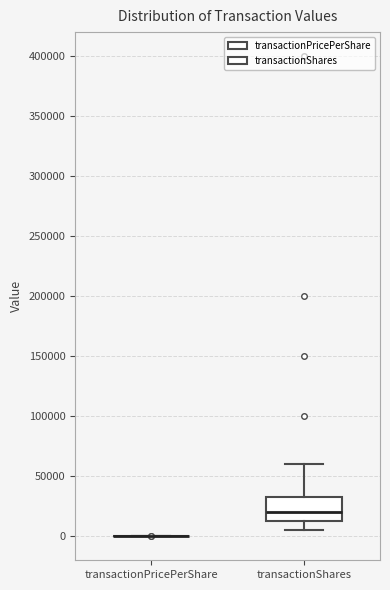

Where does the upper whisker of the box for transactionShares end on the y-axis? The values are not printed on the chart, so give them approximately, as read against the axis.

60000